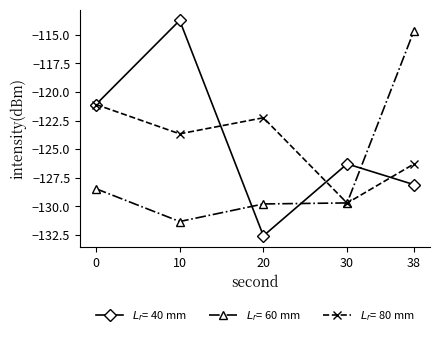

What is the maximum value shown in the chart?

-113.7